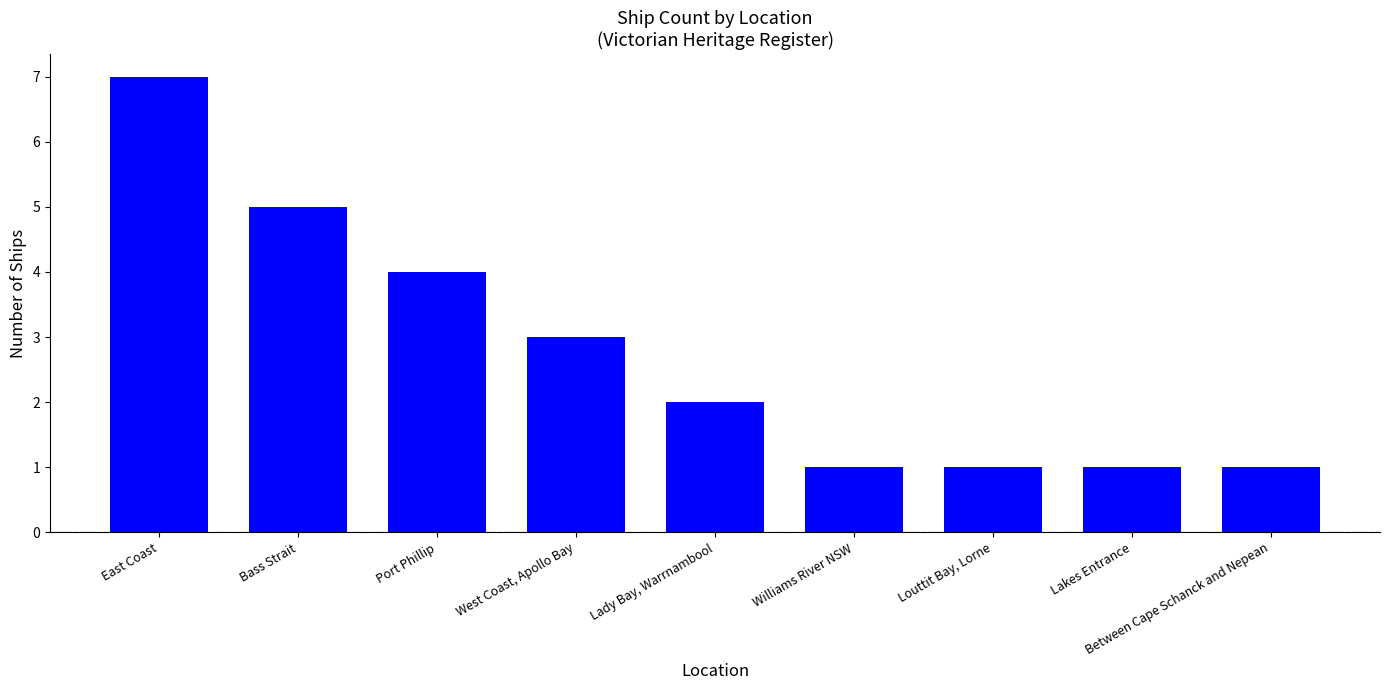

Which has a higher value, Lady Bay, Warrnambool or Lakes Entrance?

Lady Bay, Warrnambool